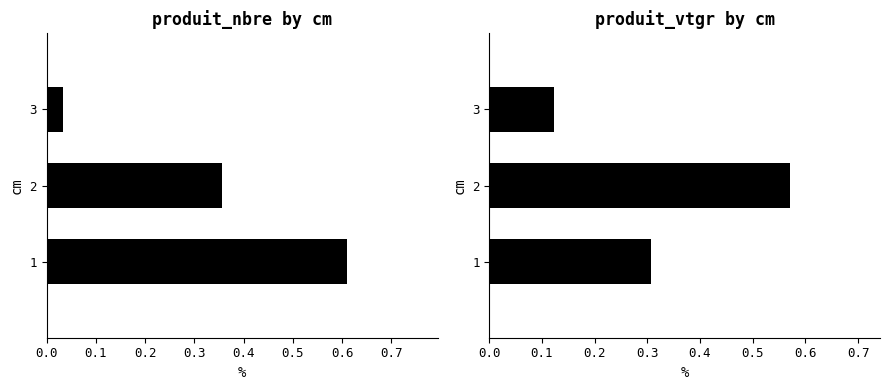

Reading left to right, what are all the values shown in this chart?

produit_nbre: 0.6	0.4	0.0
produit_vtgr: 0.3	0.6	0.1